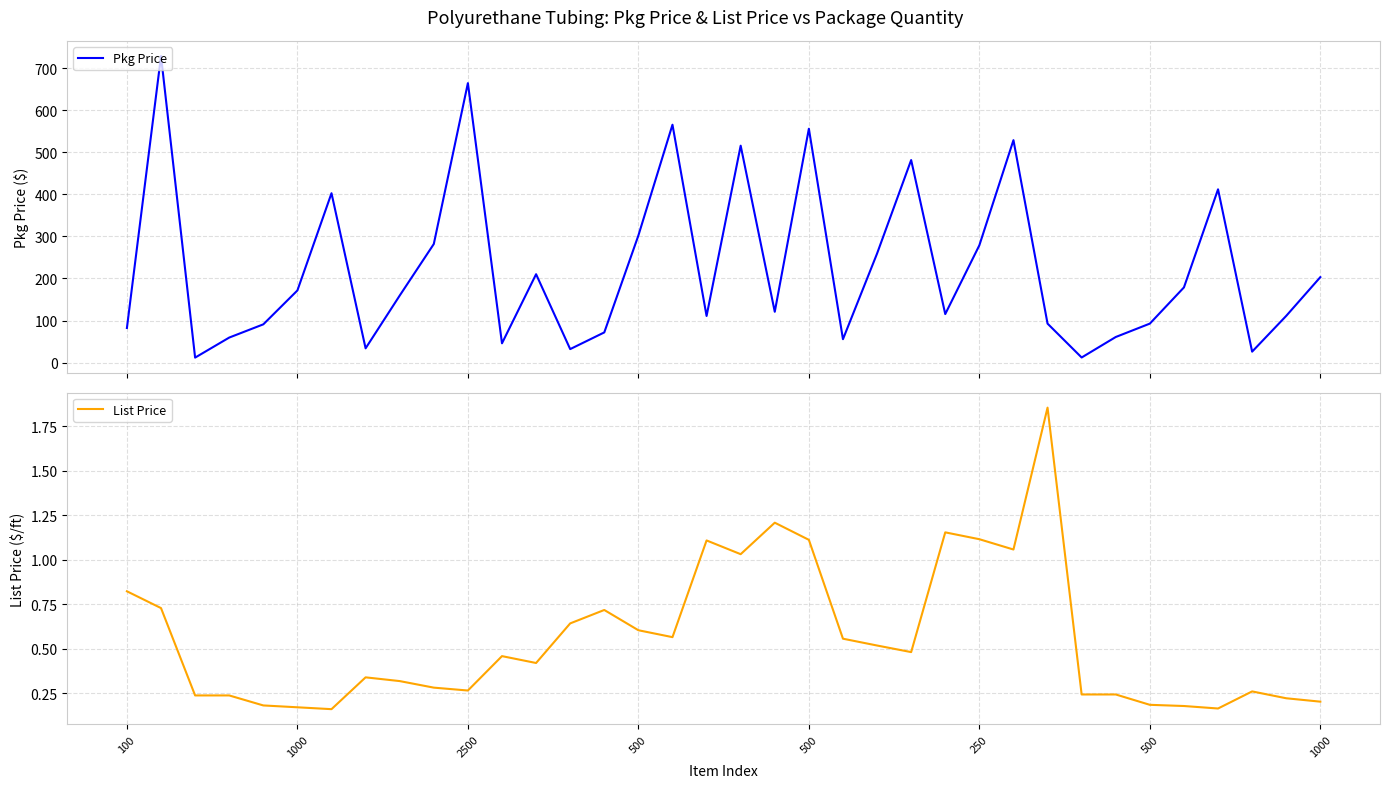

List the labels in order of List Price value, smallest first.

500, 32, 250, 31, 500, 30, 35, 34, 2500, 500, 28, 29, 33, 10, 9, 8, 1000, 12, 11, 23, 22, 21, 16, 15, 13, 14, 1000, 100, 18, 26, 17, 20, 25, 24, 19, 27